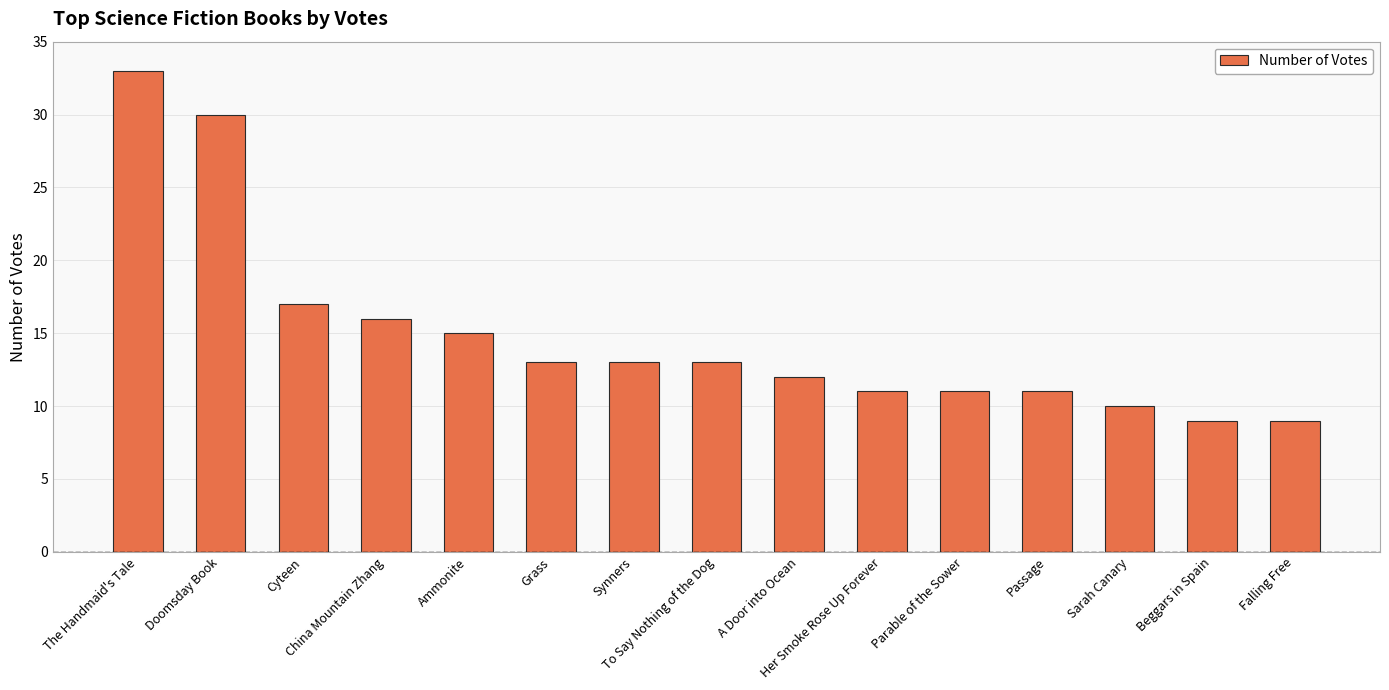

Reading left to right, list all the values displayed in this chart.

33	30	17	16	15	13	13	13	12	11	11	11	10	9	9